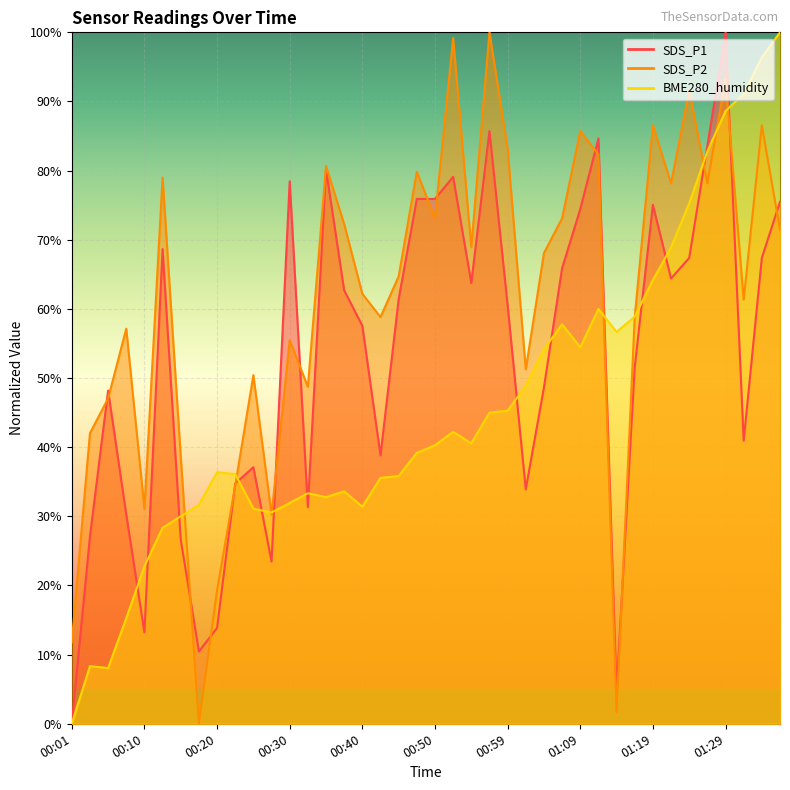

What is the value of the BME280_humidity point at the 33rd from the left?

64.2